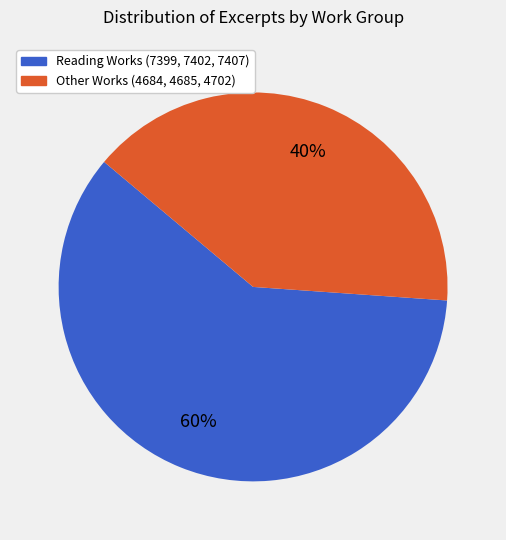

Is there any slice that represents more than half of the pie?

Yes